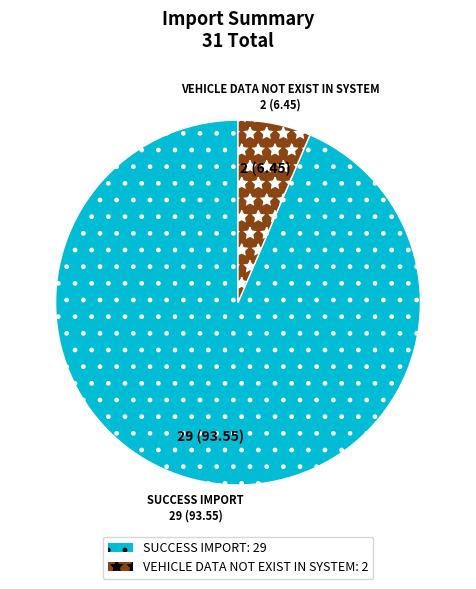

Do VEHICLE DATA NOT EXIST IN SYSTEM and SUCCESS IMPORT together represent more than half of the pie?

Yes